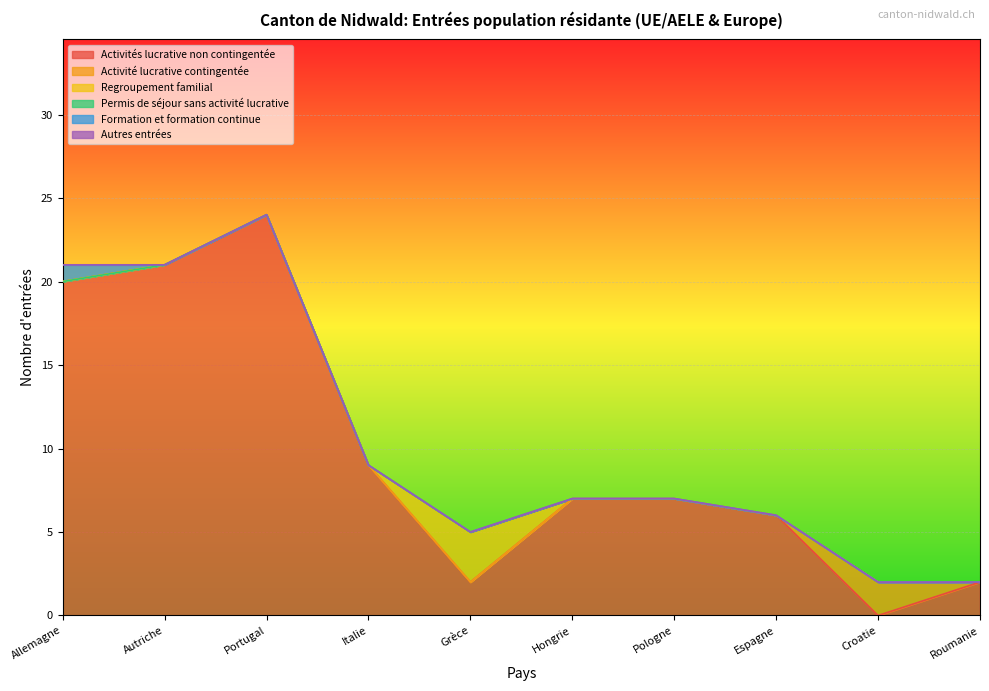

What is the label of the 9th point from the right?

Autriche